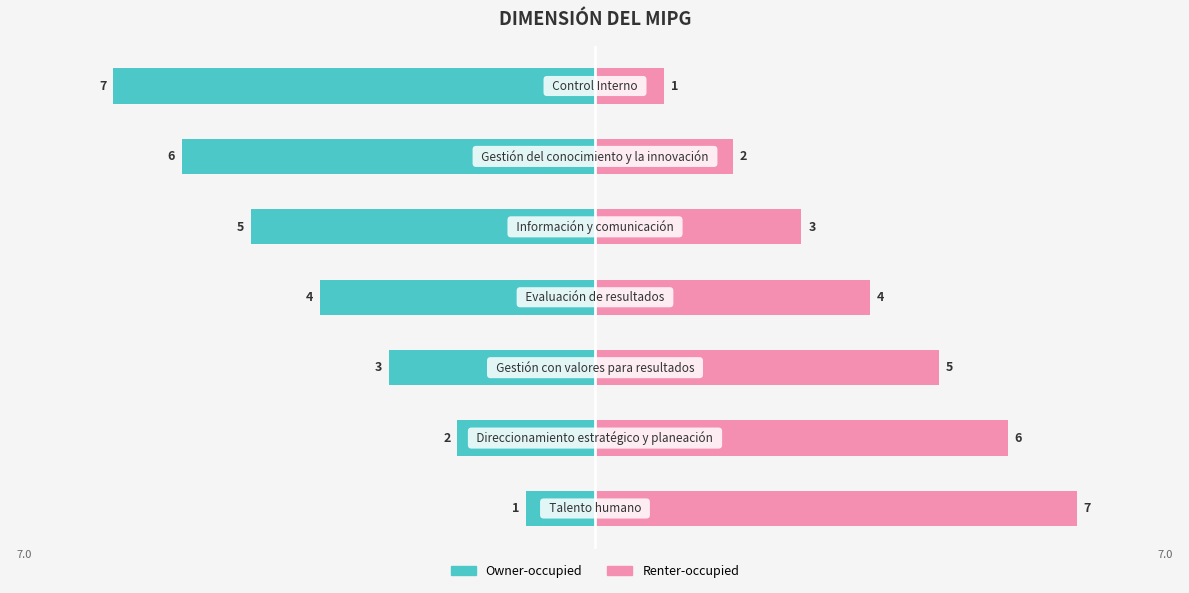

What are all the series names shown in the legend?

Owner-occupied, Renter-occupied